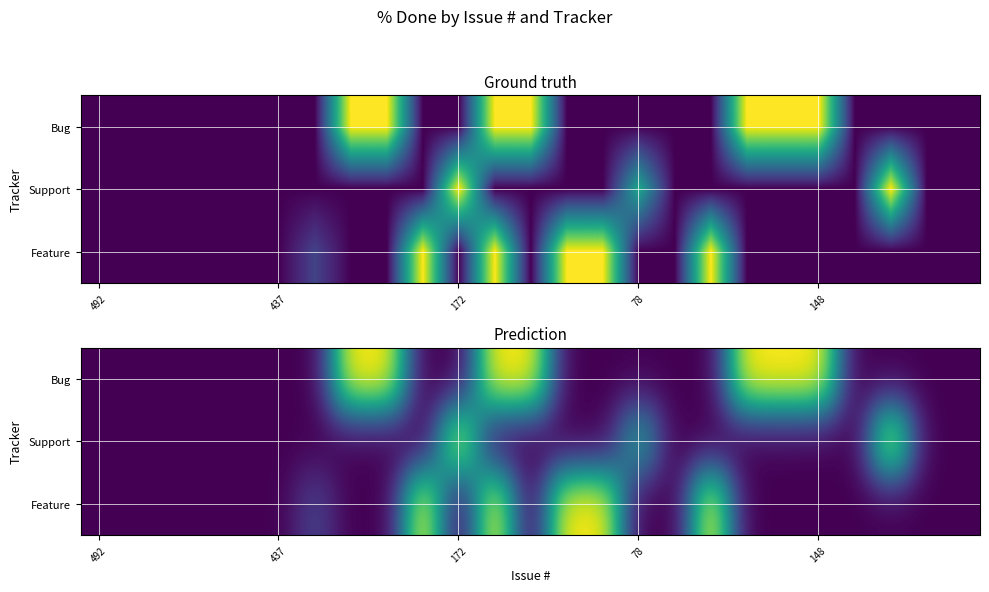

How many categories are shown in the chart?

25